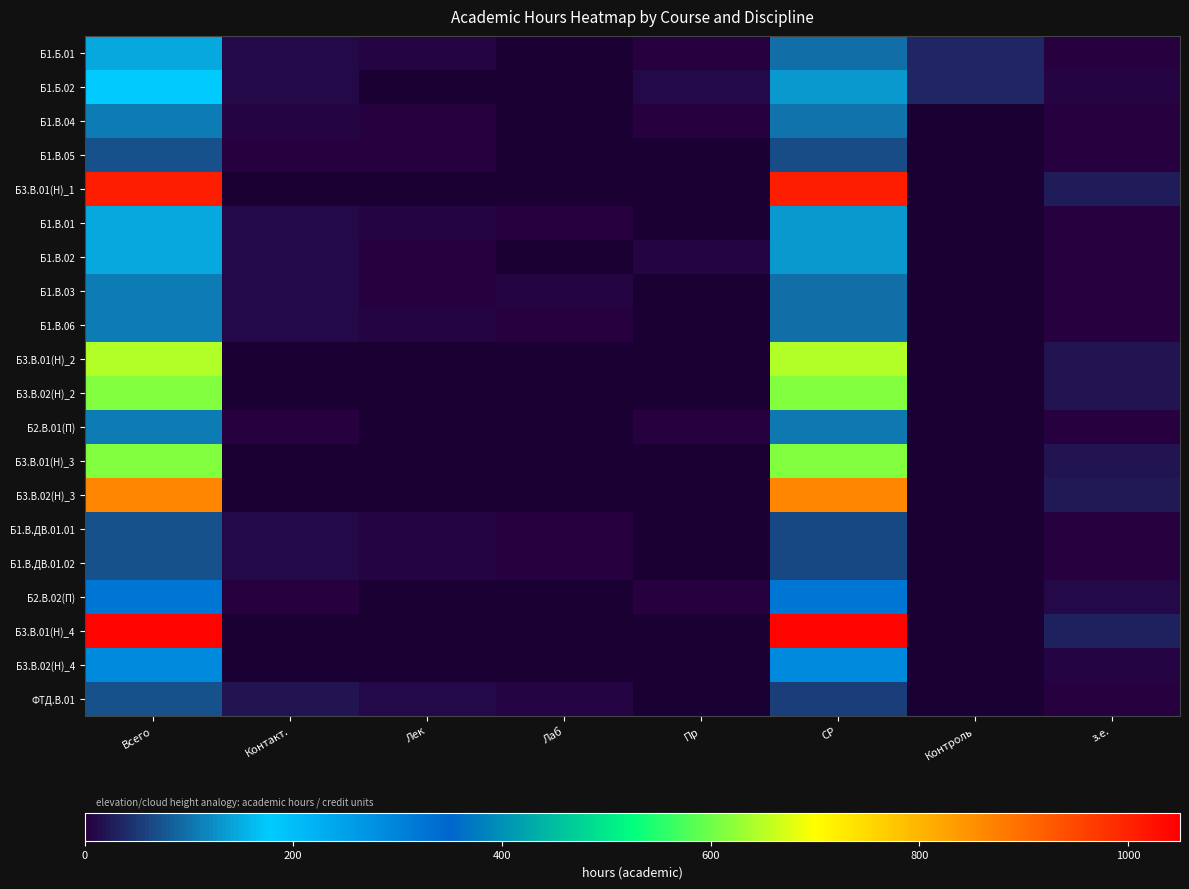

True or false: ФТД.В.01 has a value of 54.0 at СР.

True